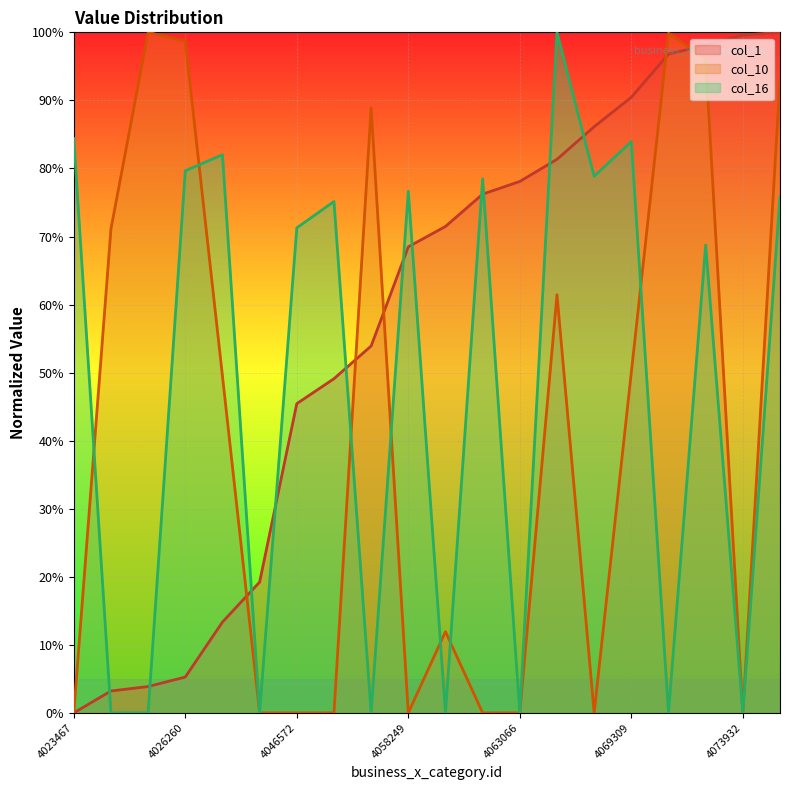

What are all the series names shown in the legend?

col_1, col_10, col_16